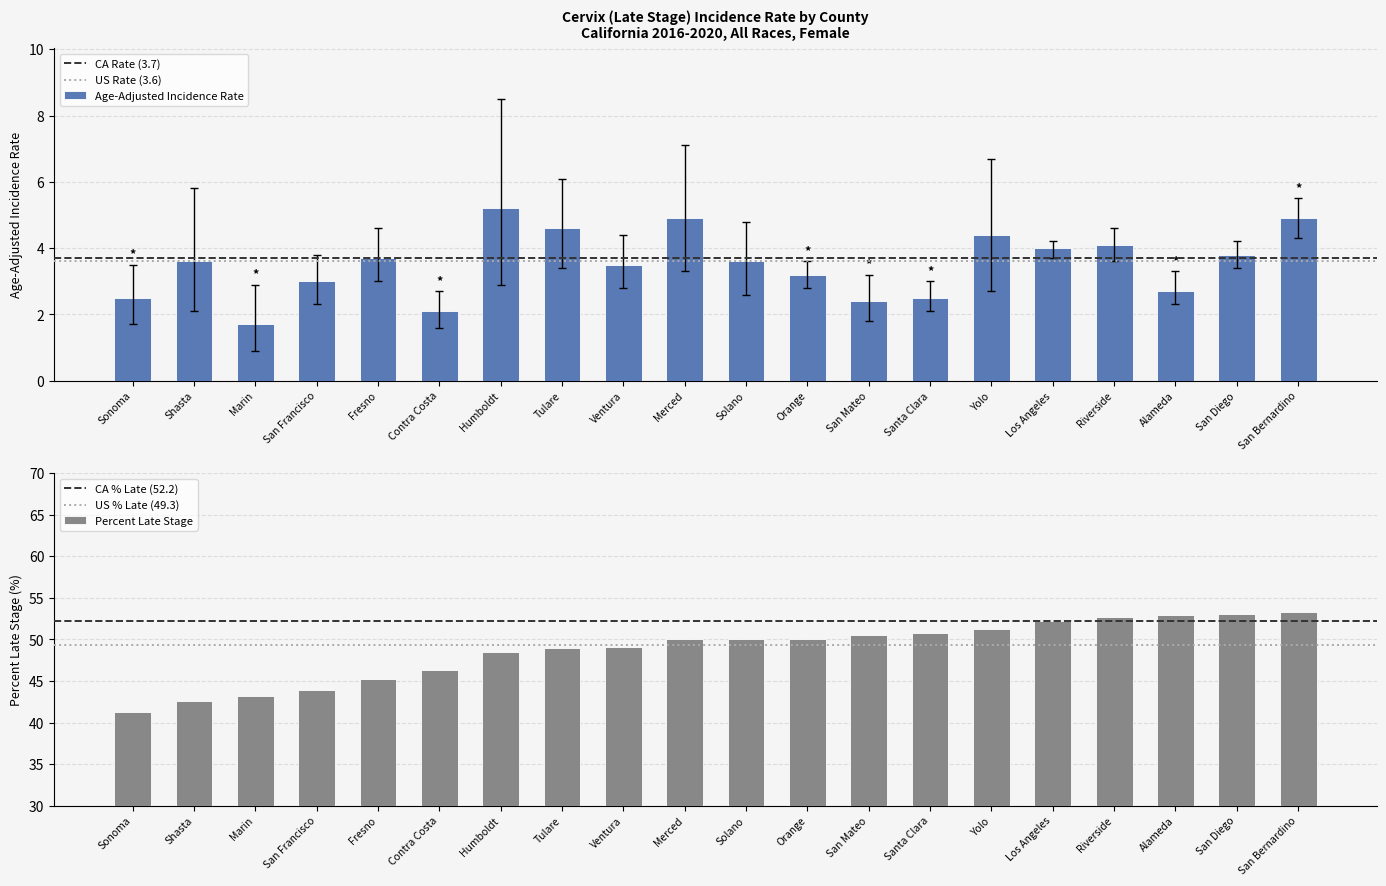

Reading right to left, what are all the values shown in this chart?

Age-Adjusted Incidence Rate: 4.9	3.8	2.7	4.1	4.0	4.4	2.5	2.4	3.2	3.6	4.9	3.5	4.6	5.2	2.1	3.7	3.0	1.7	3.6	2.5
Percent Late Stage: 53.3	53.0	52.9	52.7	52.2	51.2	50.8	50.5	50.1	50.0	50.0	49.1	49.0	48.5	46.3	45.2	43.9	43.2	42.6	41.3